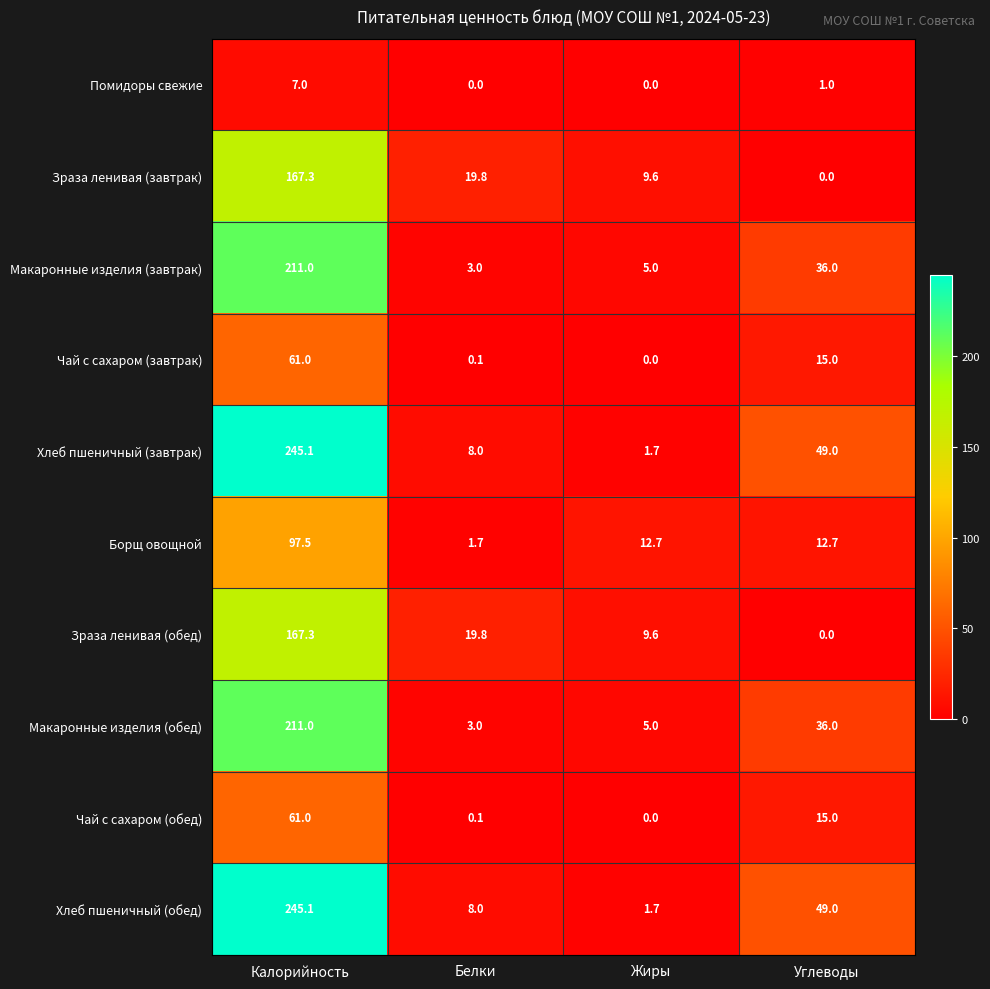

True or false: Борщ овощной has a value of 2.6 at Белки.

False